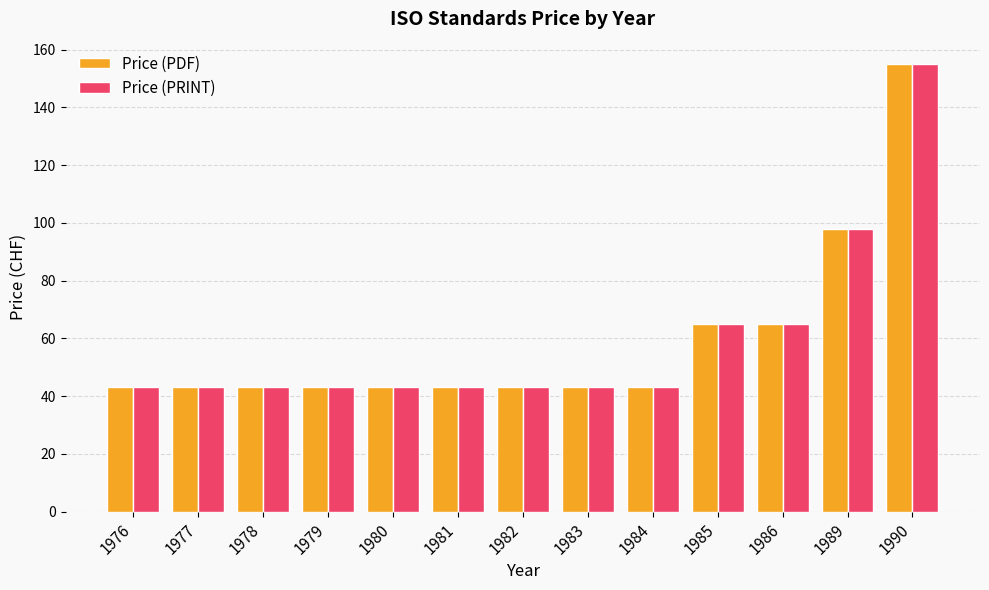

At how many categories does at least one series exceed 55?

4